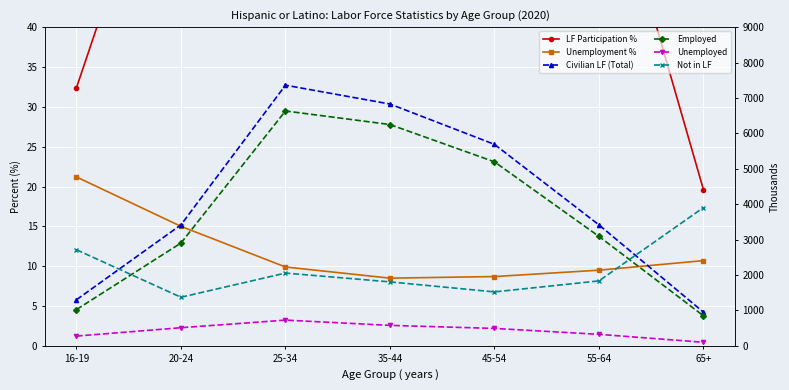

Is it true that Unemployed equals 728.0 at 25-34?

True